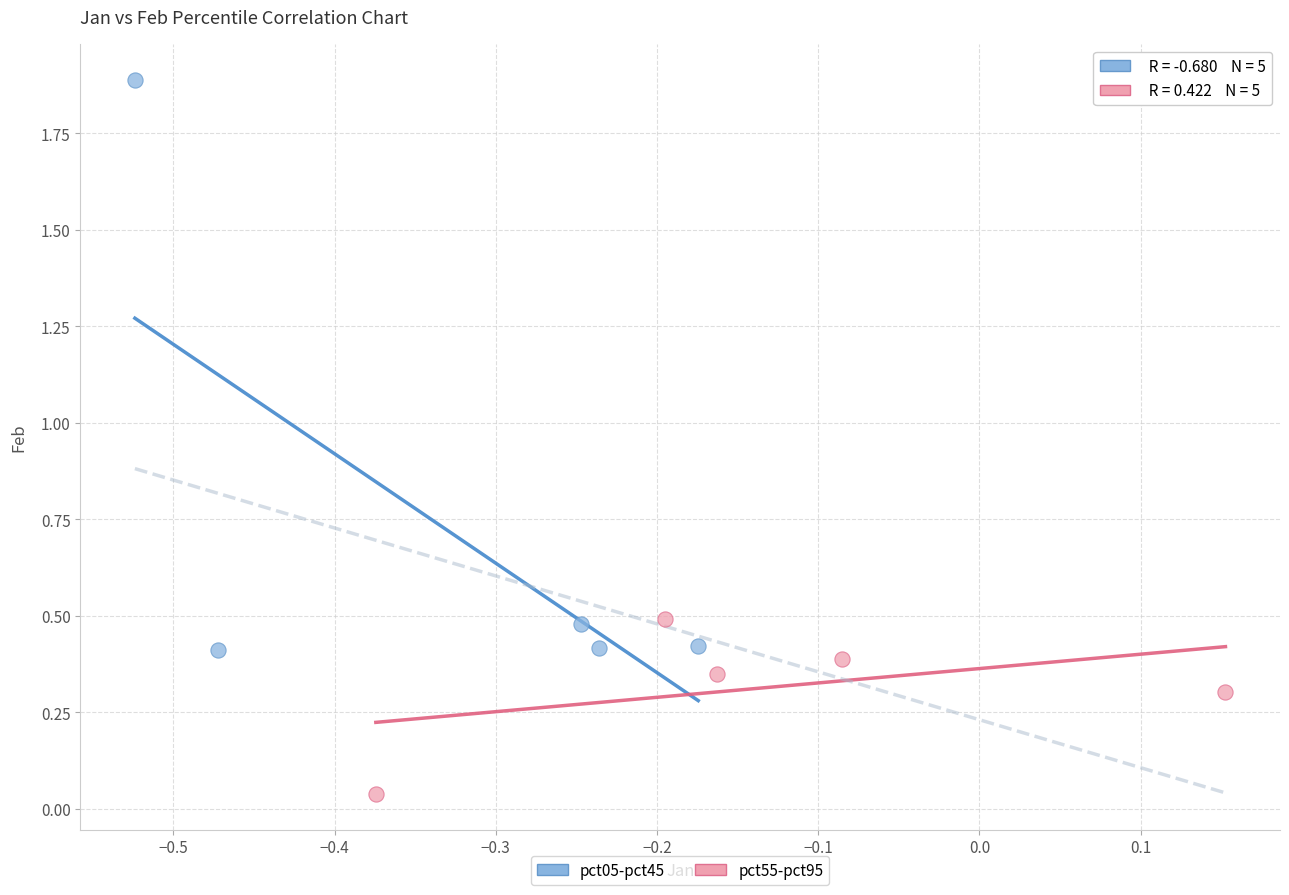

Which series has the largest Y range (max minus min)?

pct05-pct45